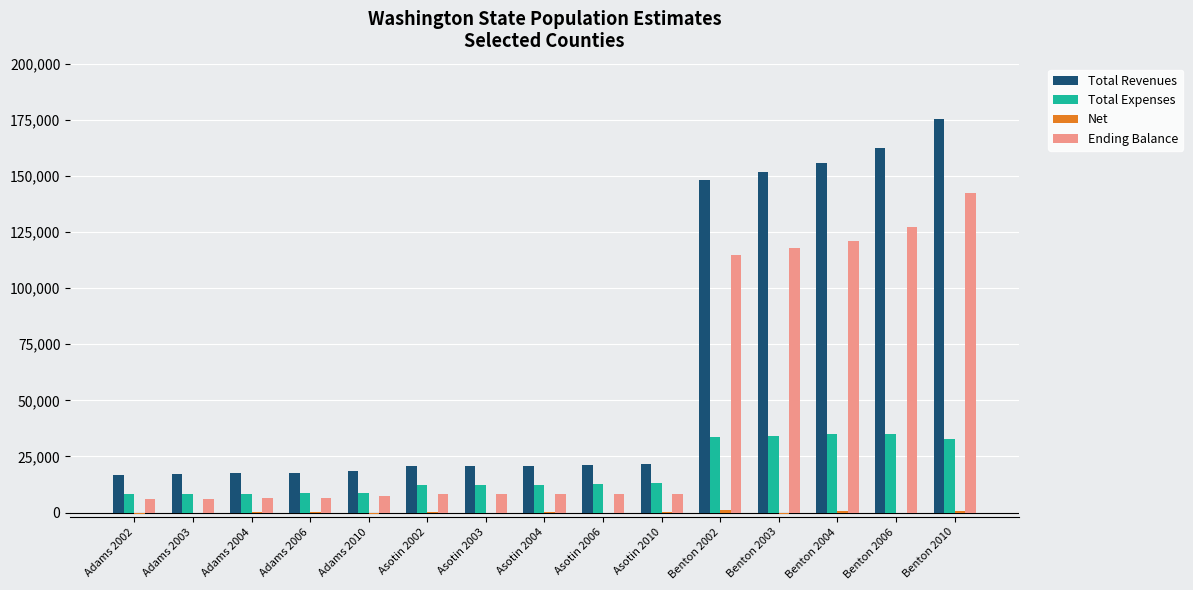

What is the spread (max minus min) of values at Asotin 2004?

20379